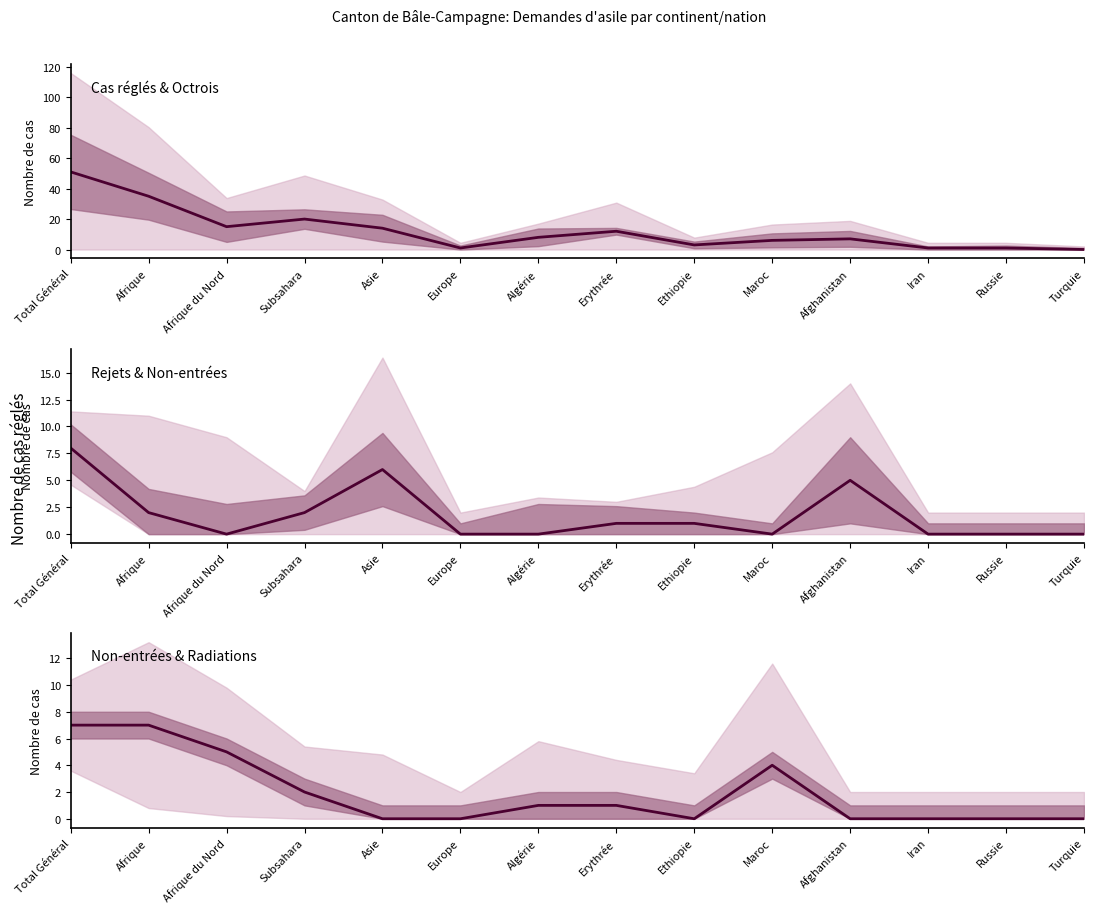

How many Non-entrées sans AP values are between 0 and 4?

11